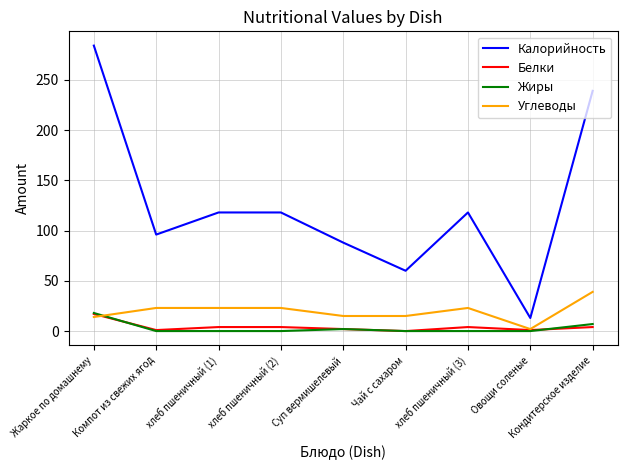

True or false: Калорийность and Углеводы cross at least once.

False